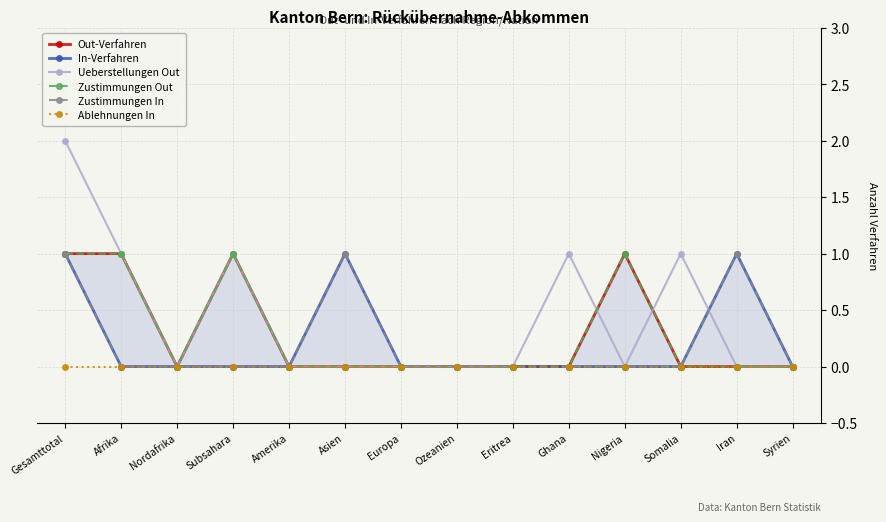

What is the label of the 4th point from the left?

Subsahara